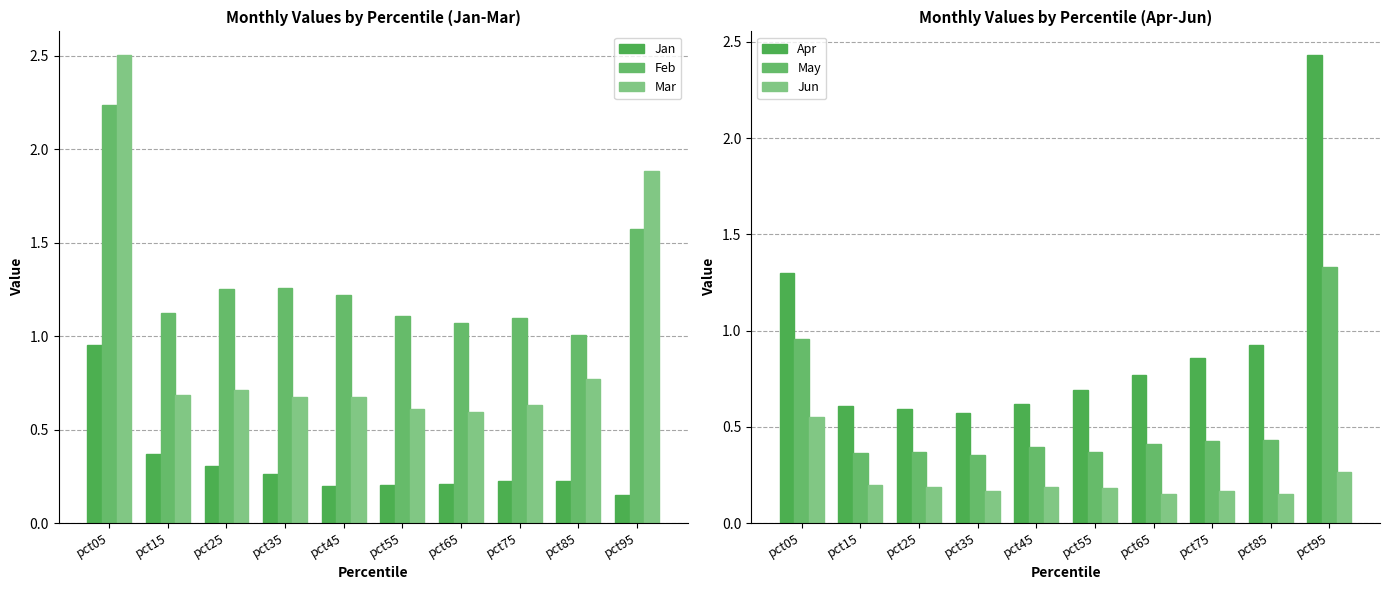

The Mar series shows 1.2 at pct35. True or false?

False